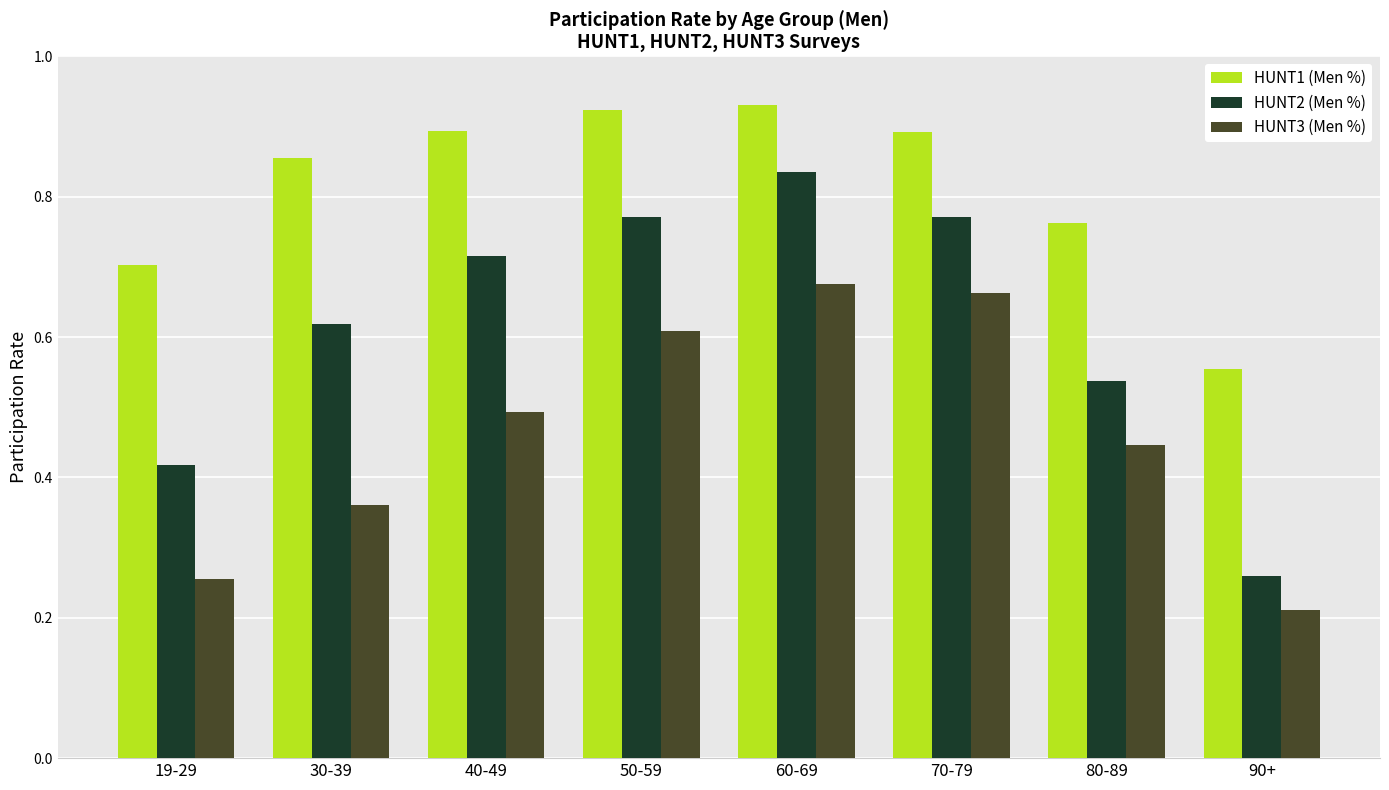

Rank the series by their average value, from lowest to highest.

HUNT3 (Men %), HUNT2 (Men %), HUNT1 (Men %)